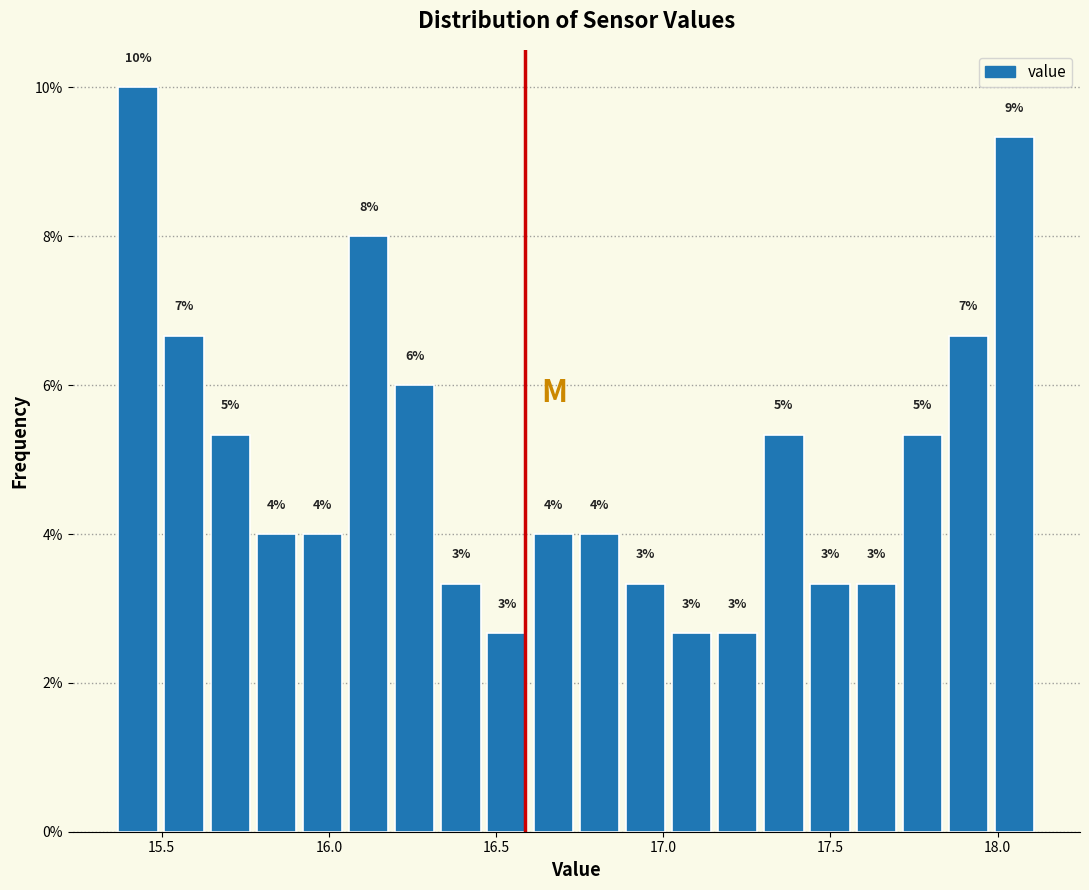

Around what value on the x-axis is the tallest bar? Give the approximate position of its centre, as read against the axis.

15.45